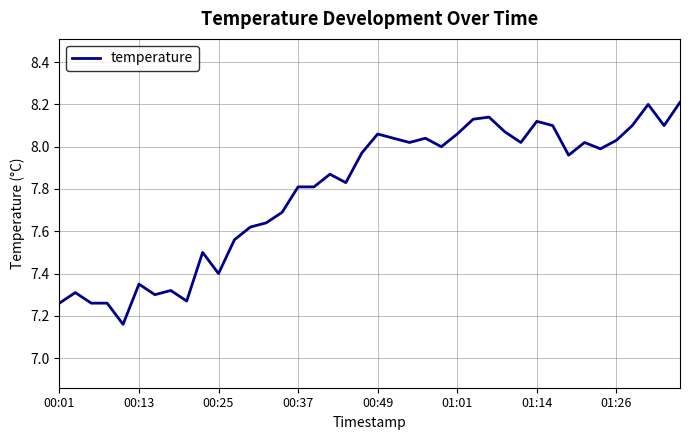

What is the greatest value displayed?

8.2